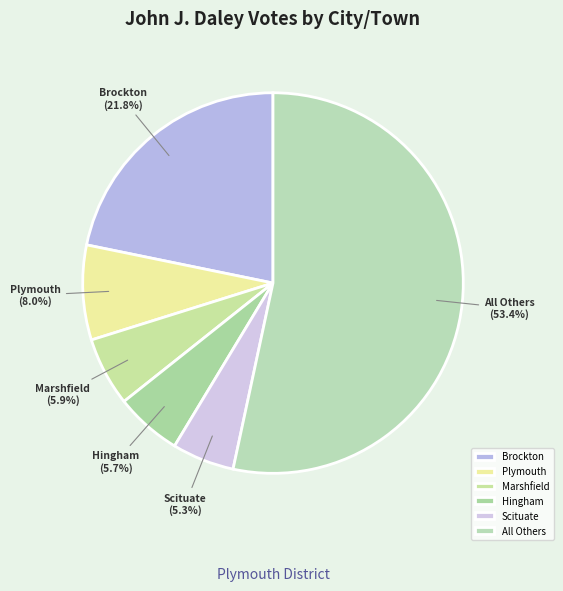

To the nearest percent, what portion does Brockton represent?

22%